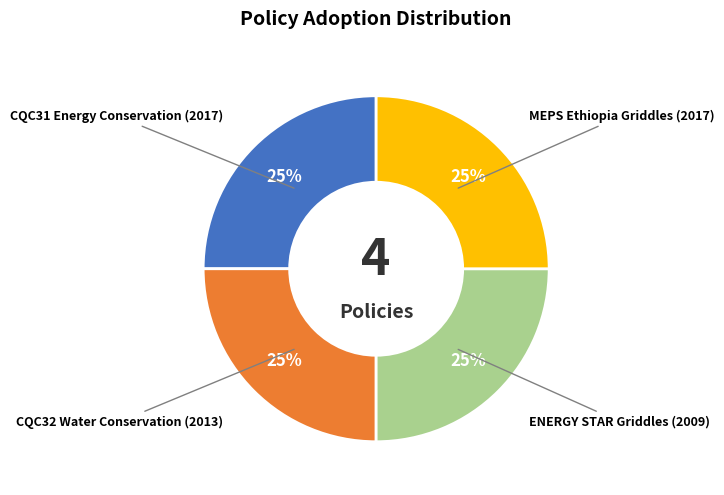

To the nearest percent, what is the average slice percentage?

25%